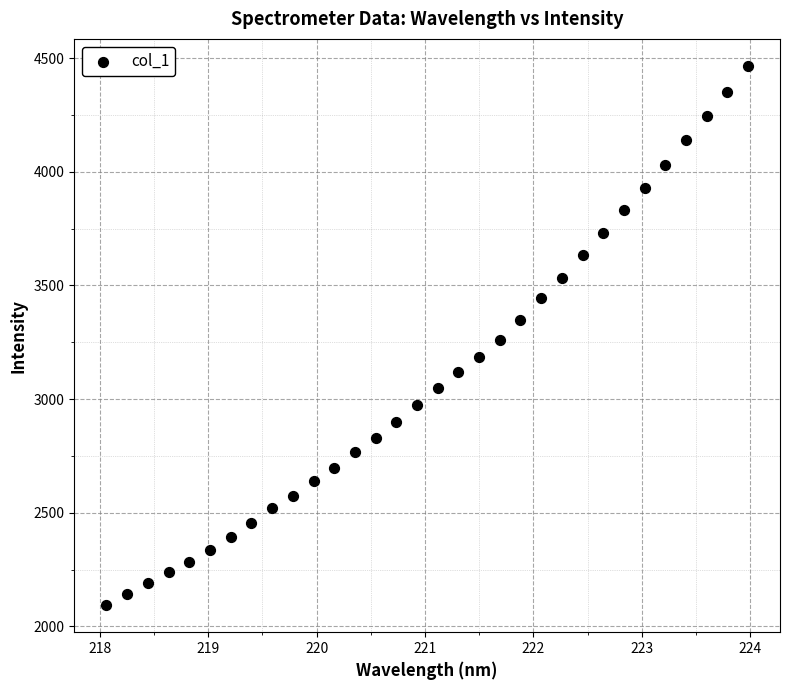

What is the range of Y values (max minus min)?

2372.6